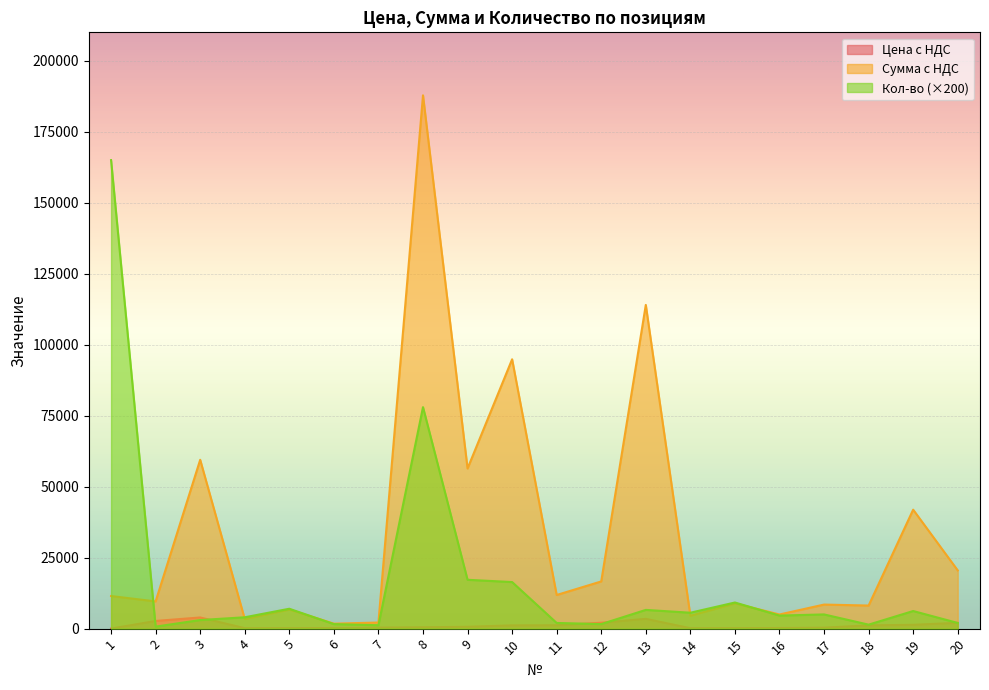

List the labels in order of Сумма с НДС value, largest first.

8, 13, 10, 3, 9, 19, 20, 12, 11, 1, 2, 15, 17, 18, 5, 16, 14, 4, 7, 6